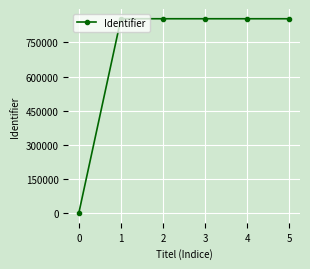

Does the chart have visible grid lines?

Yes